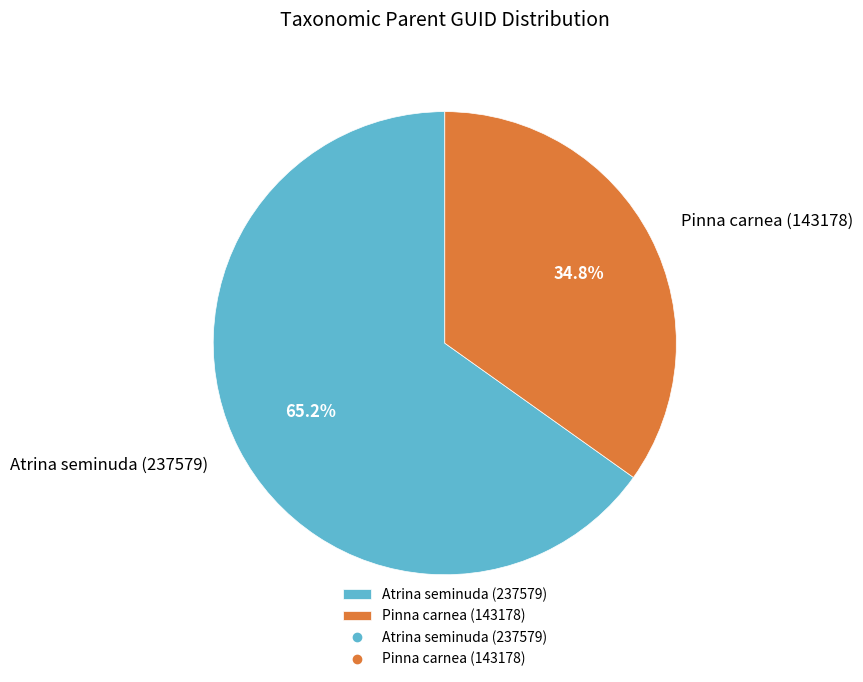

Is it true that Pinna carnea (143178) is 44% of the pie?

False